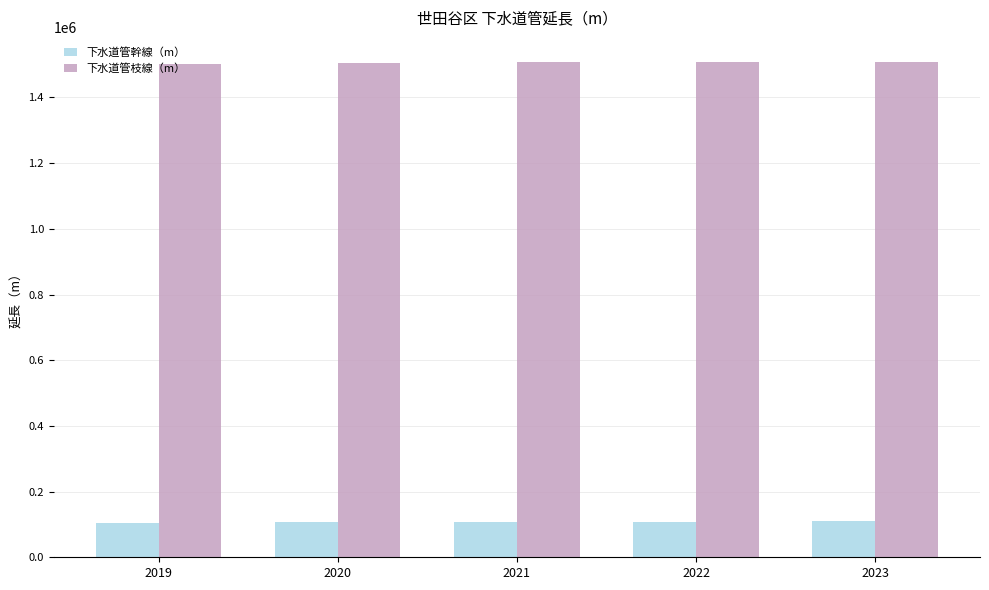

Rank the series at 2022 from lowest to highest value.

下水道管幹線（m）, 下水道管枝線（m）